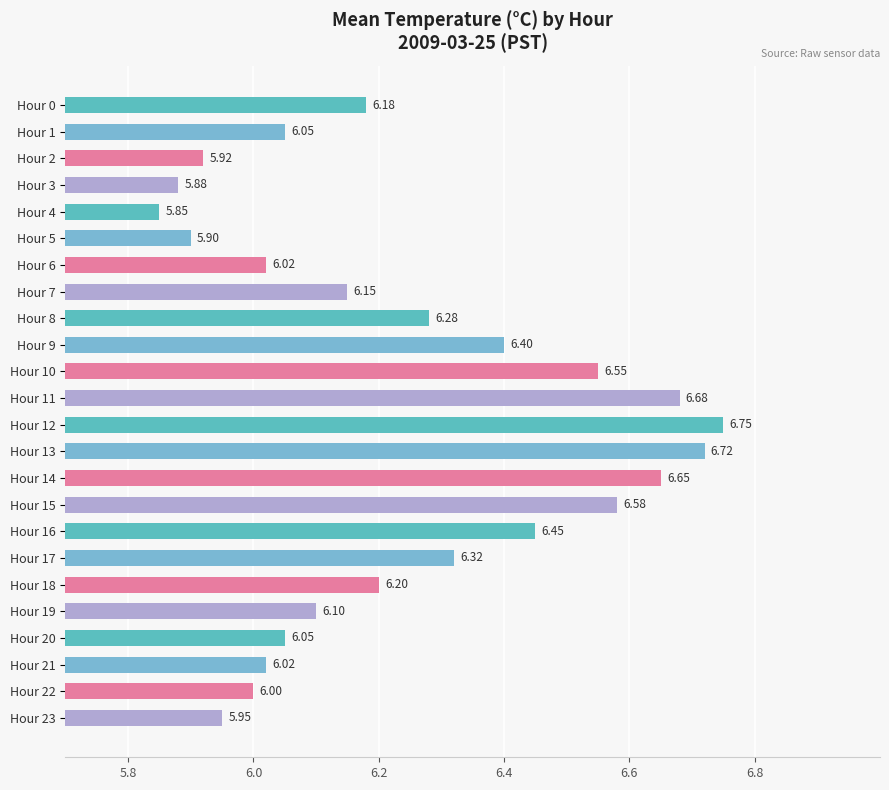

What is the difference between the values at Hour 3 and Hour 17?

0.4